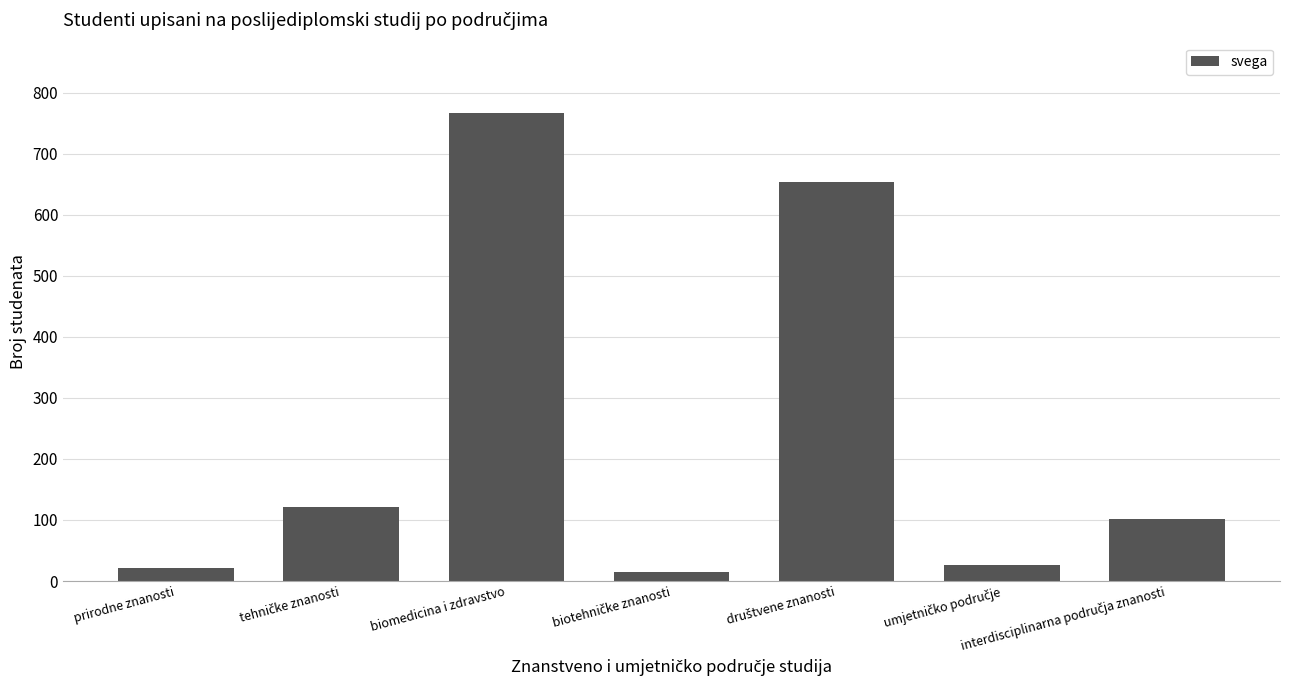

What is the sum of all values?

1707